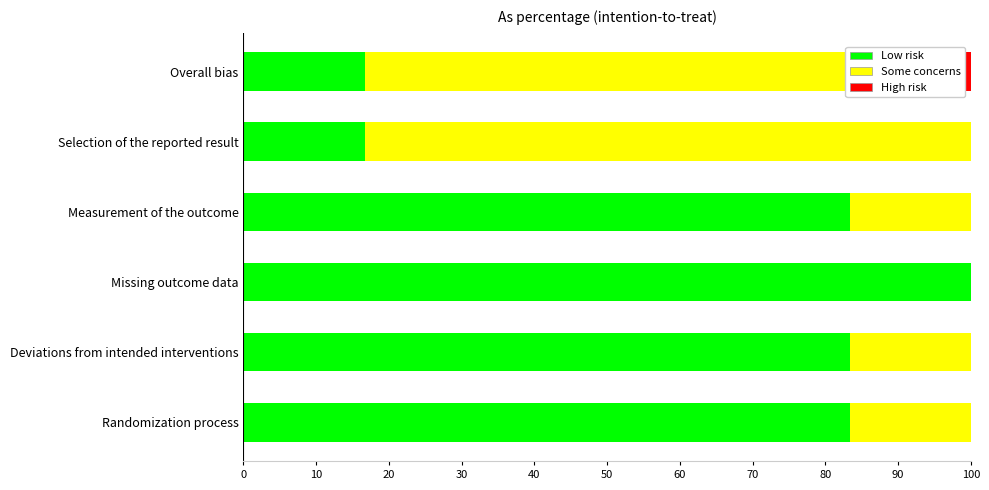

The Low risk series shows 83.3 at Measurement of the outcome. True or false?

True